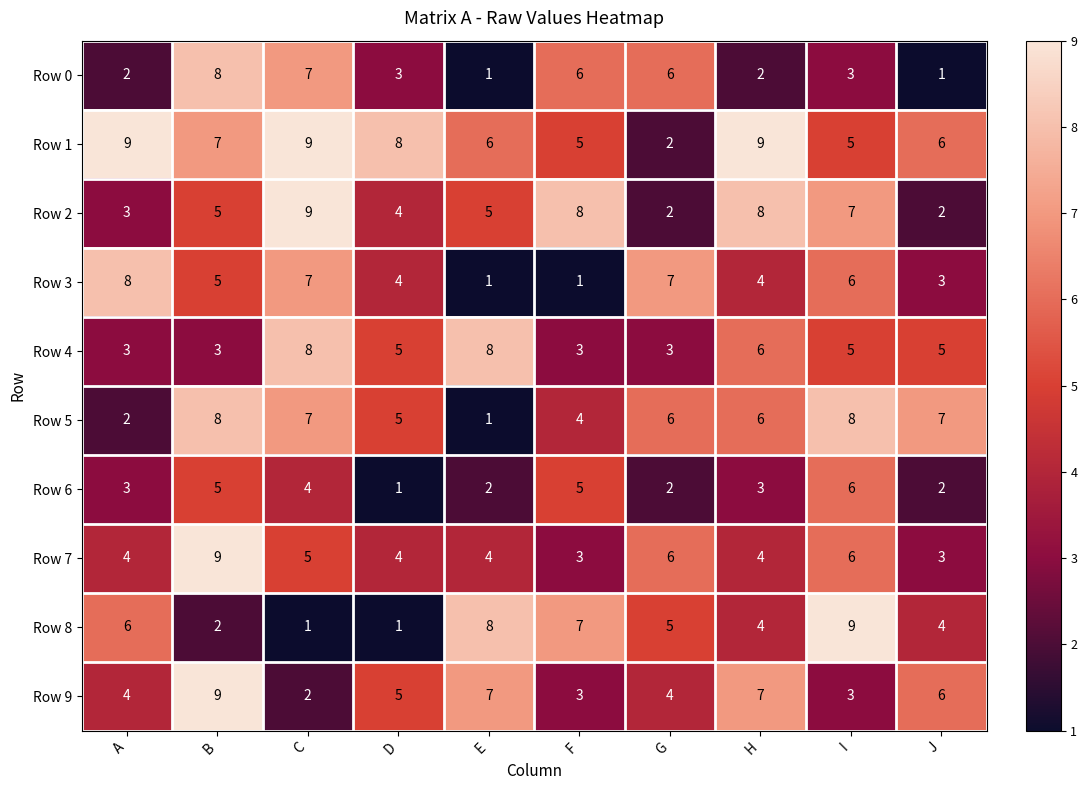

What is the sum of all Row 2 values?

53